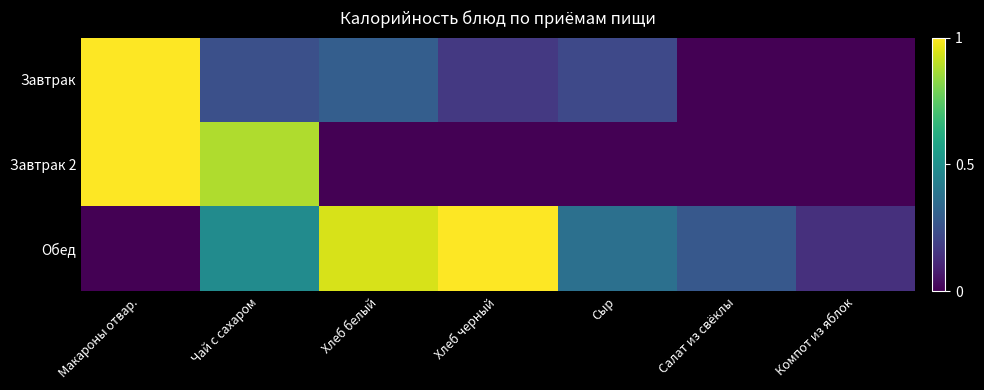

Reading left to right, extract all data points from this chart.

Завтрак: Макароны отвар.=1.0	Чай с сахаром=0.2	Хлеб белый=0.3	Хлеб черный=0.2	Сыр=0.2	Салат из свёклы=0.0	Компот из яблок=0.0
Завтрак 2: Макароны отвар.=1.0	Чай с сахаром=0.9	Хлеб белый=0.0	Хлеб черный=0.0	Сыр=0.0	Салат из свёклы=0.0	Компот из яблок=0.0
Обед: Макароны отвар.=0.0	Чай с сахаром=0.5	Хлеб белый=0.9	Хлеб черный=1.0	Сыр=0.4	Салат из свёклы=0.3	Компот из яблок=0.1